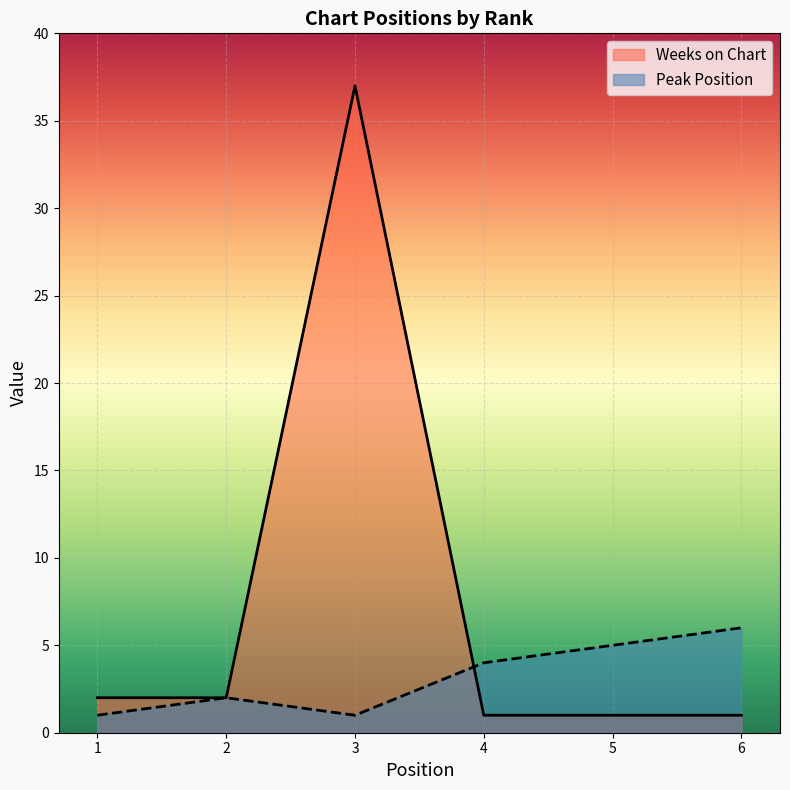

Where do Peak Position and Weeks on Chart first cross each other?

3 and 4